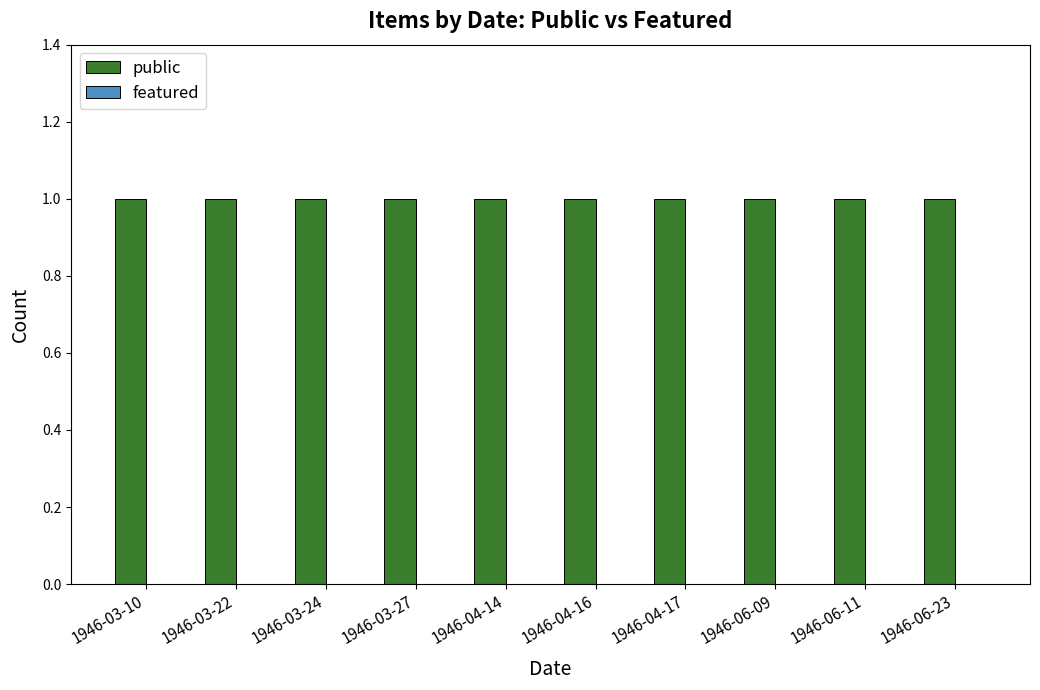

Which label corresponds to the largest value in the chart?

1946-03-10